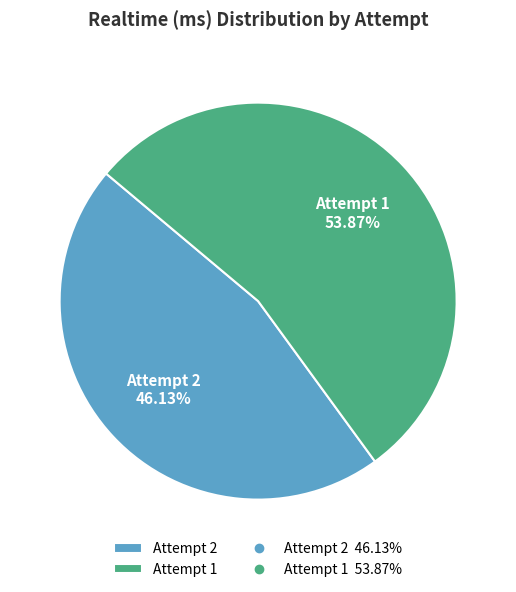

To the nearest percent, what portion does Attempt 2 represent?

46%